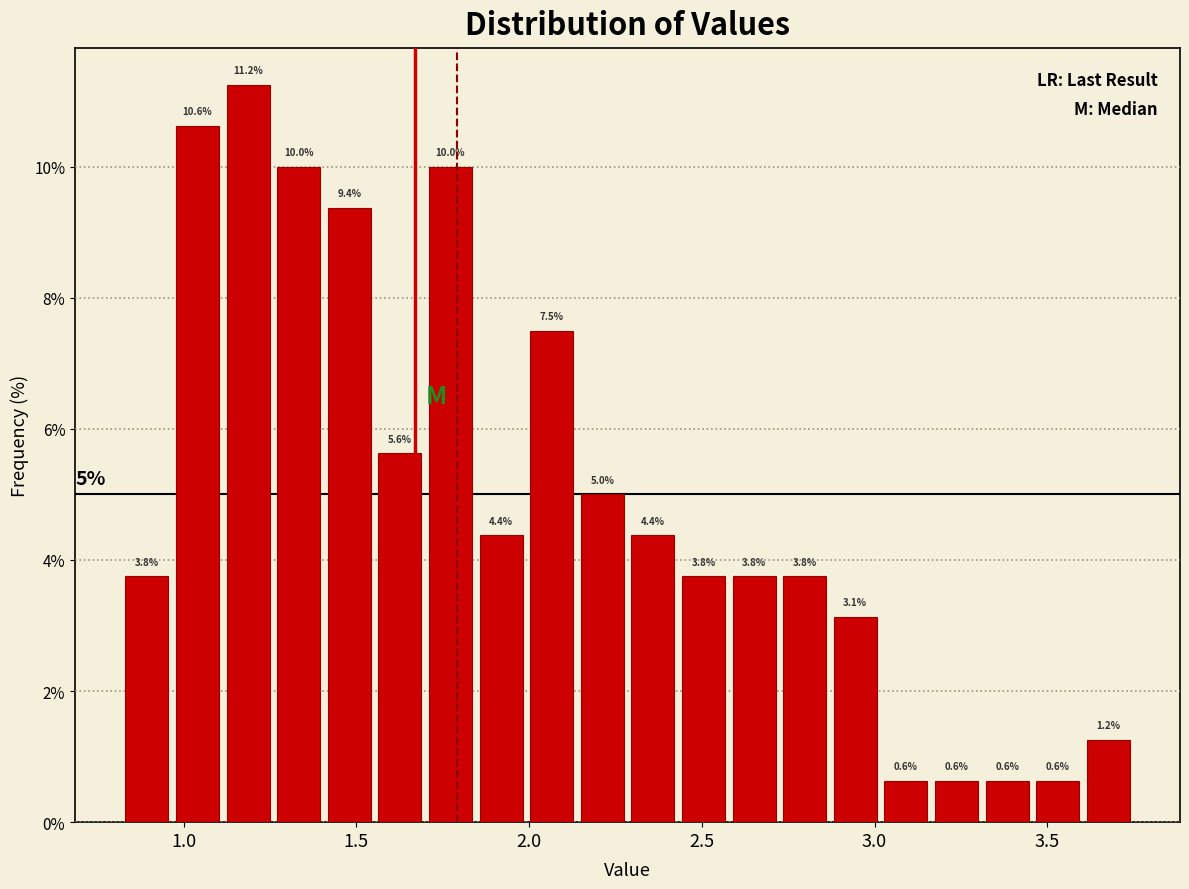

Around what value on the x-axis is the tallest bar? Give the approximate position of its centre, as read against the axis.

1.20